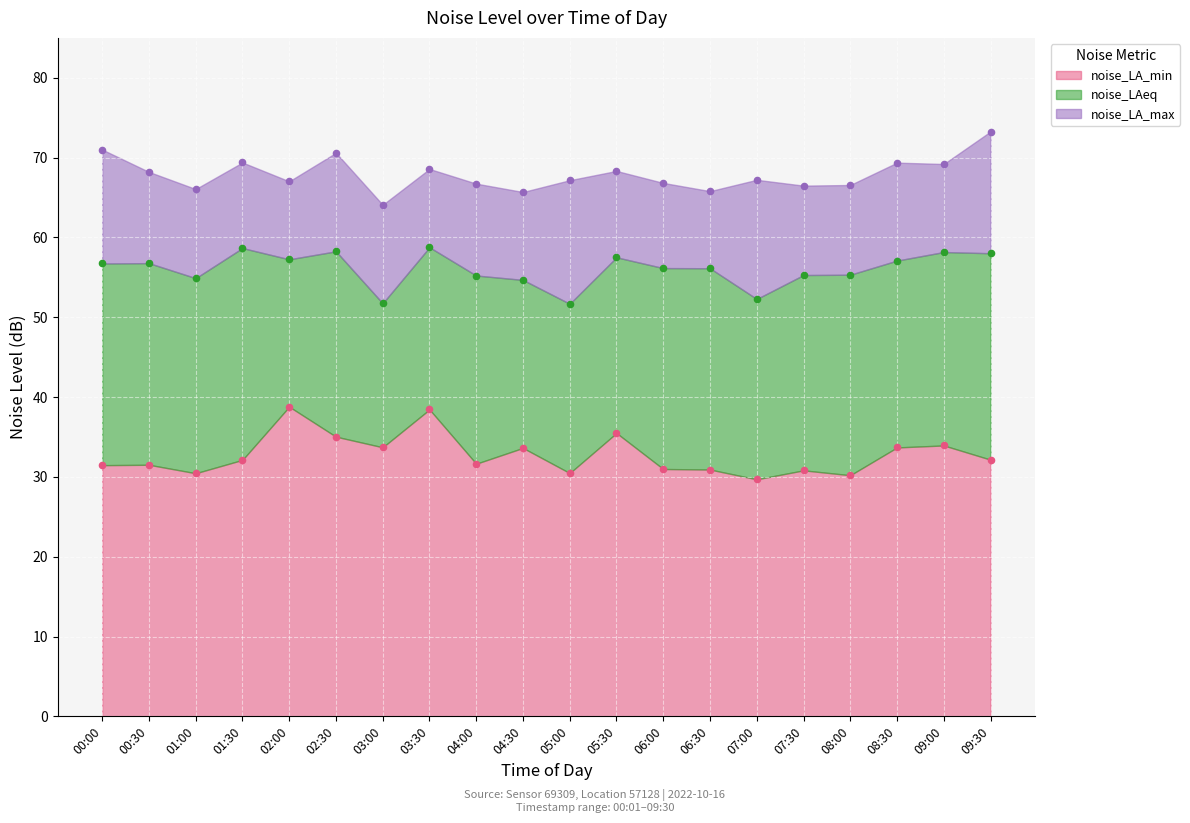

Which series reaches the maximum Y coordinate?

noise_LA_max